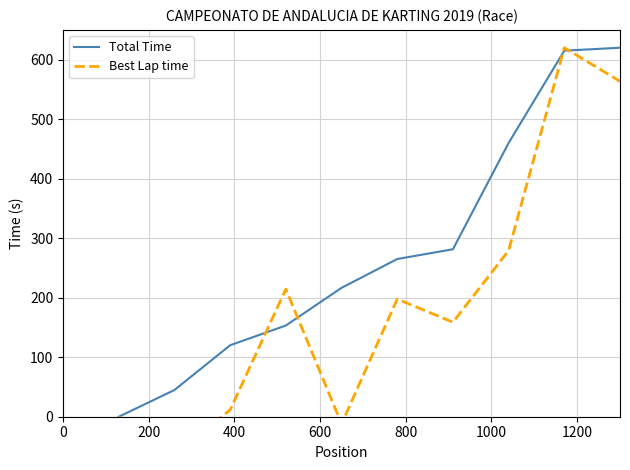

What is the lowest value of the Best Lap time series?

-63.9